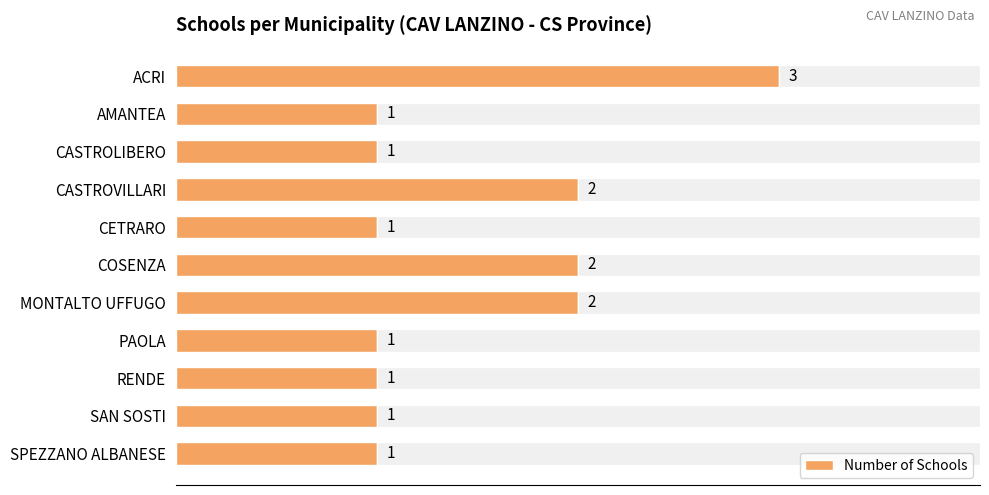

Which category has the highest value in the Number of Schools series?

ACRI